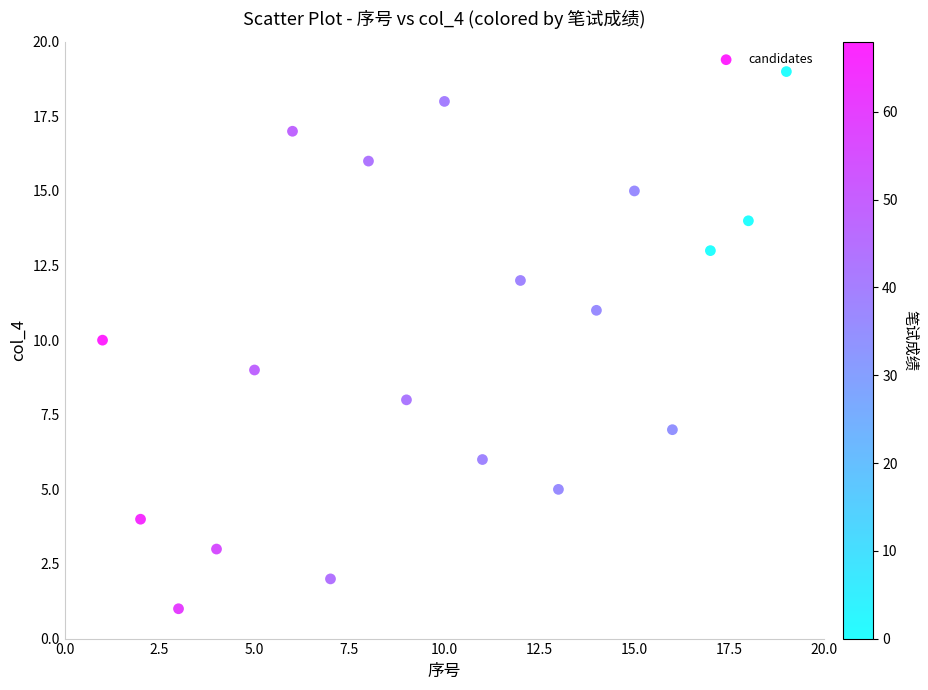

What is the range of X values (max minus min)?

18